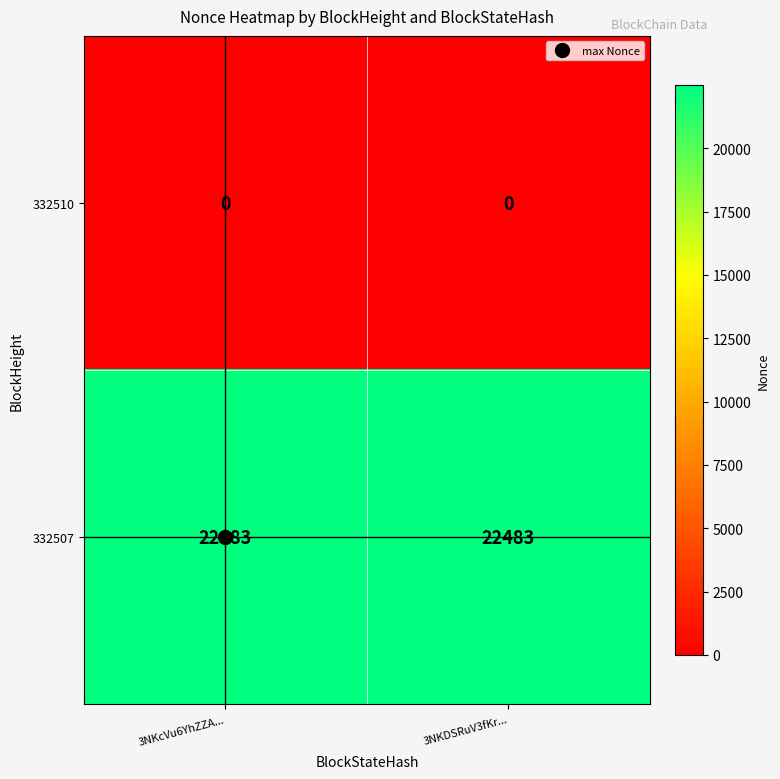

Which series has the largest total across all categories?

332507